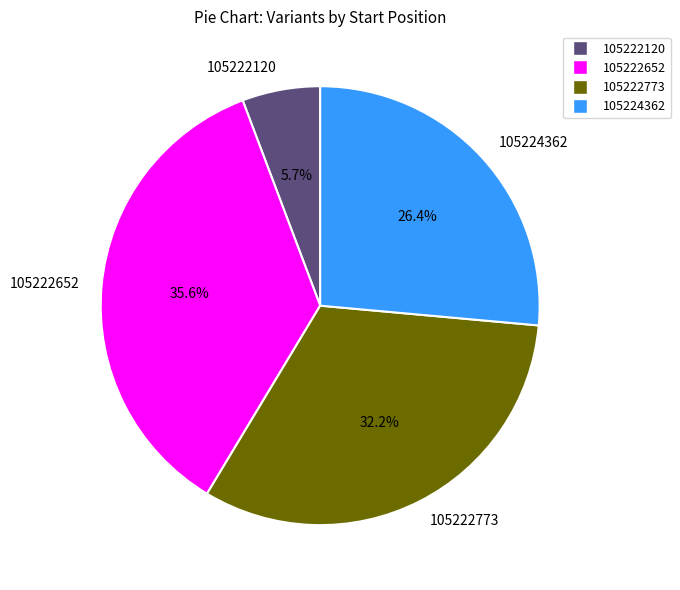

Combined, what portion of the pie is 105222652 and 105224362?

62.1%